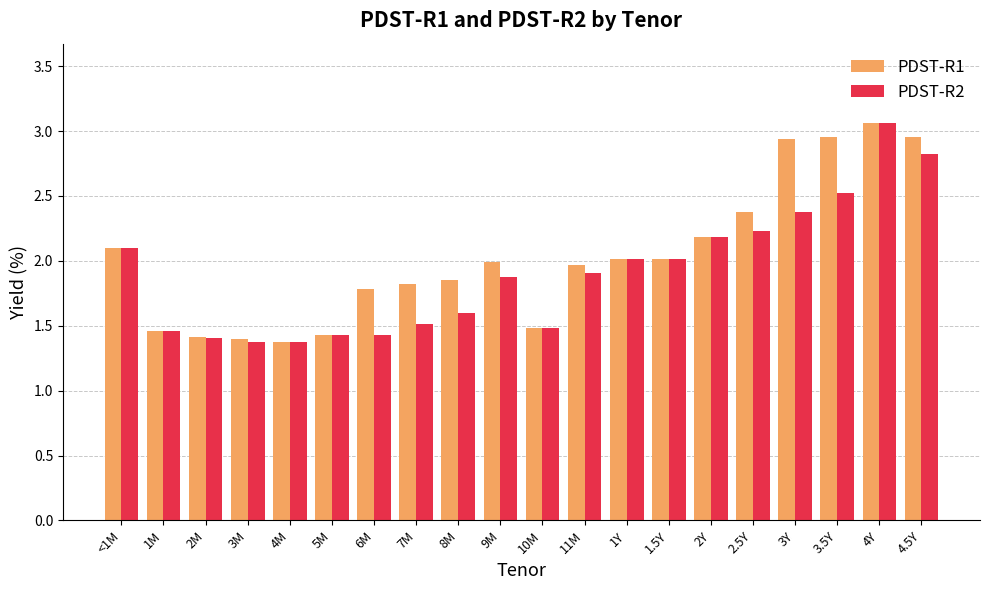

At which category is the sum across all series the highest?

4Y